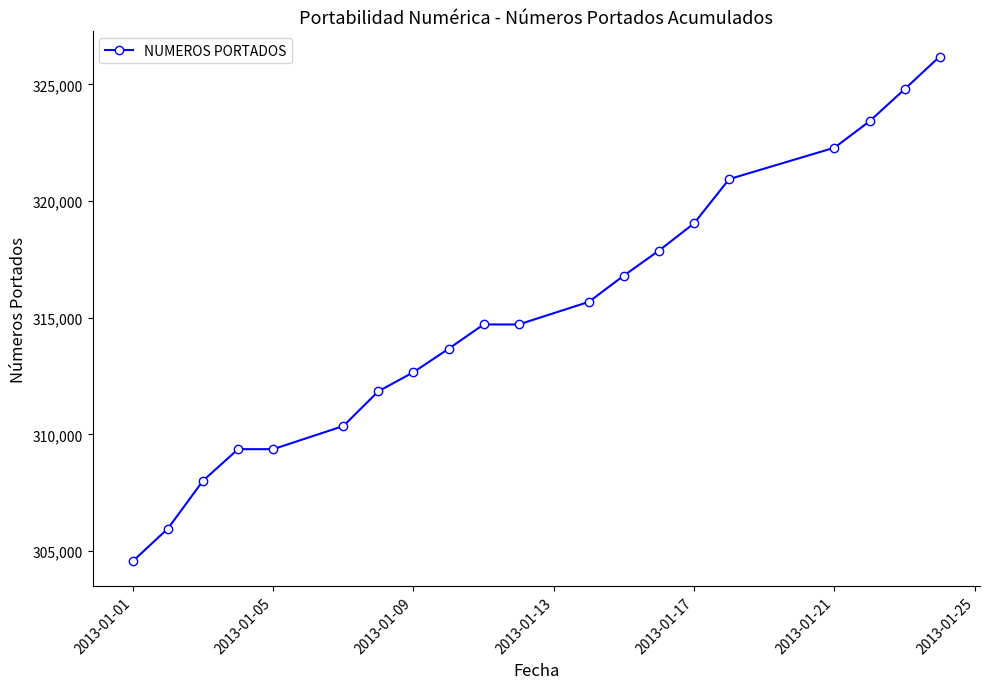

Reading left to right, what are all the values shown in this chart?

304573	305969	308019	309370	309370	310361	311851	312668	313670	314713	314713	315682	316811	317879	319048	320942	322287	323417	324791	326192